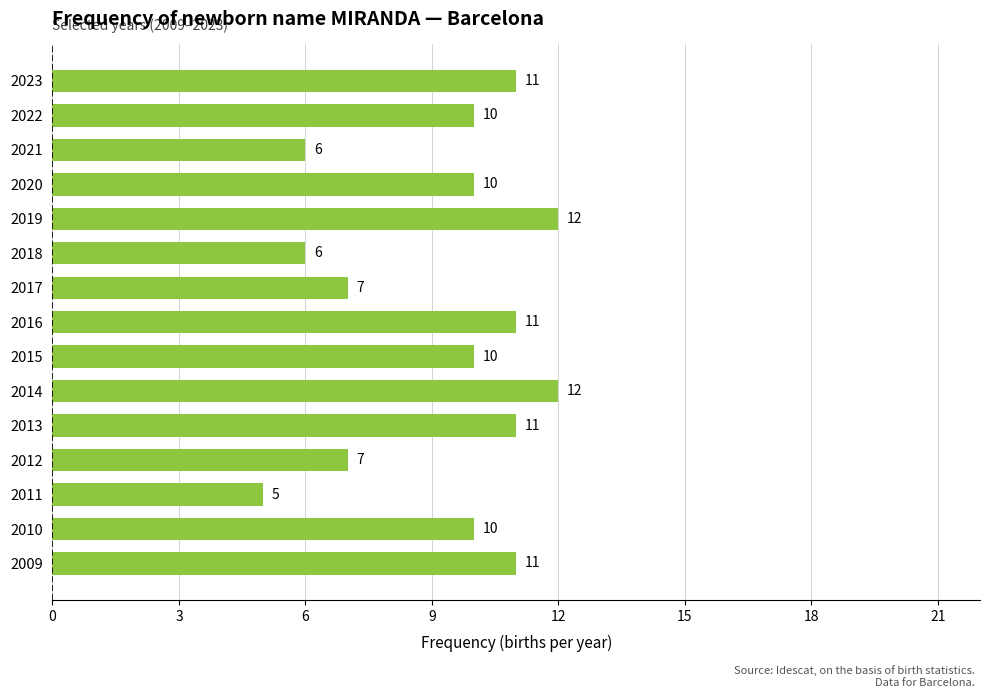

Which has a higher value, 2022 or 2023?

2023